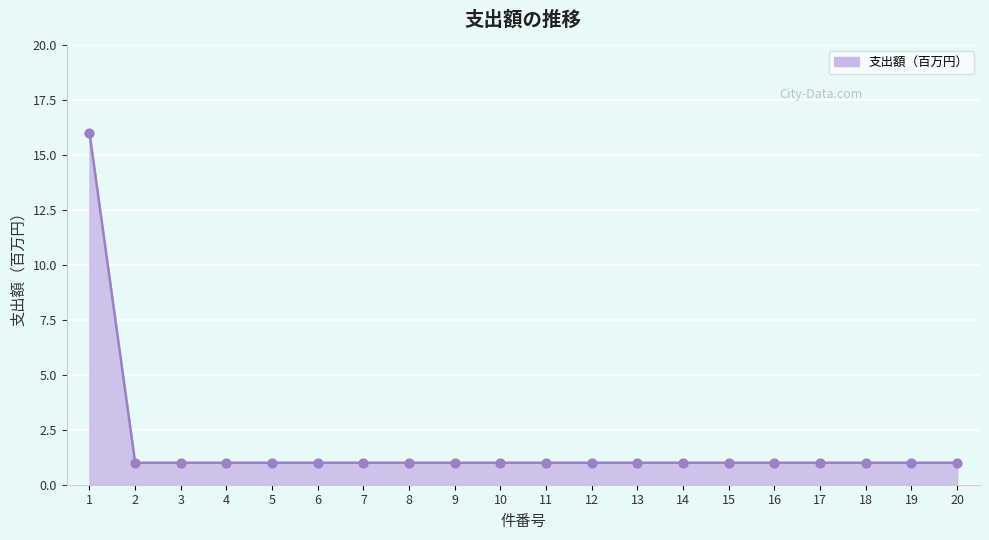

What is the change in value from 1 to 10?

-15